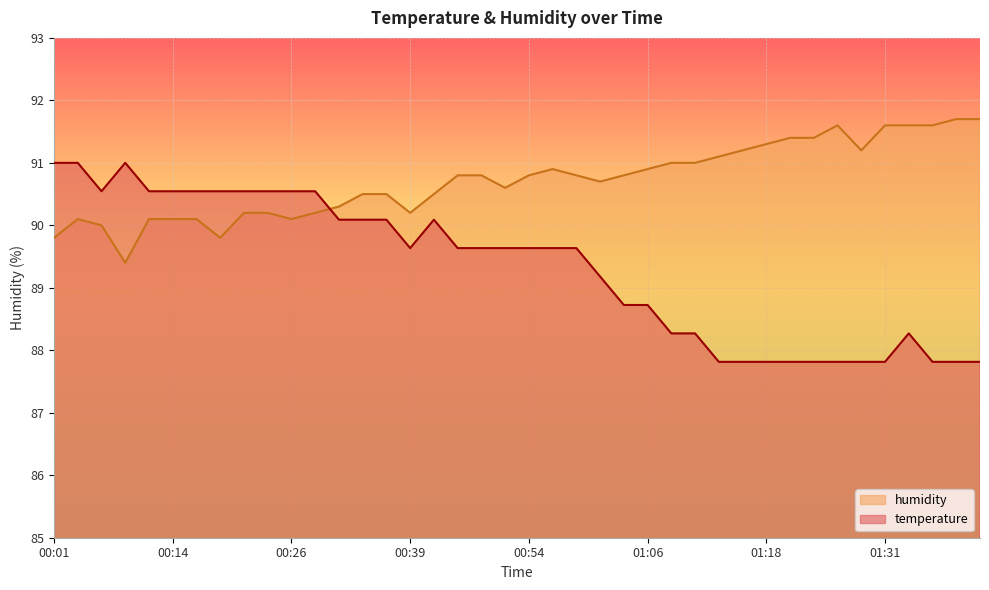

Which series has the largest total across all categories?

humidity